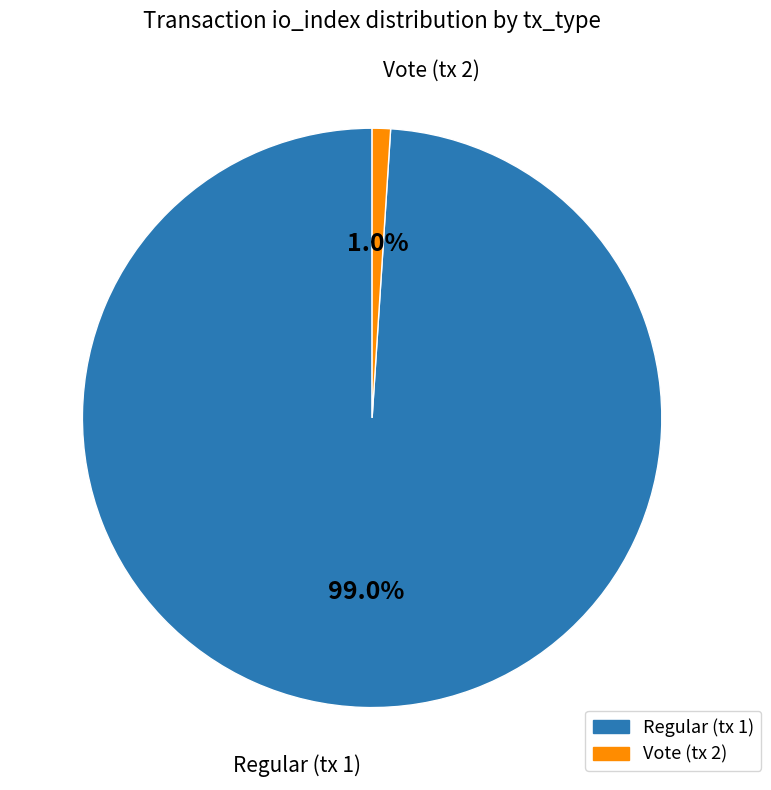

How much of the chart is everything except Vote (tx 2)?

99.0%